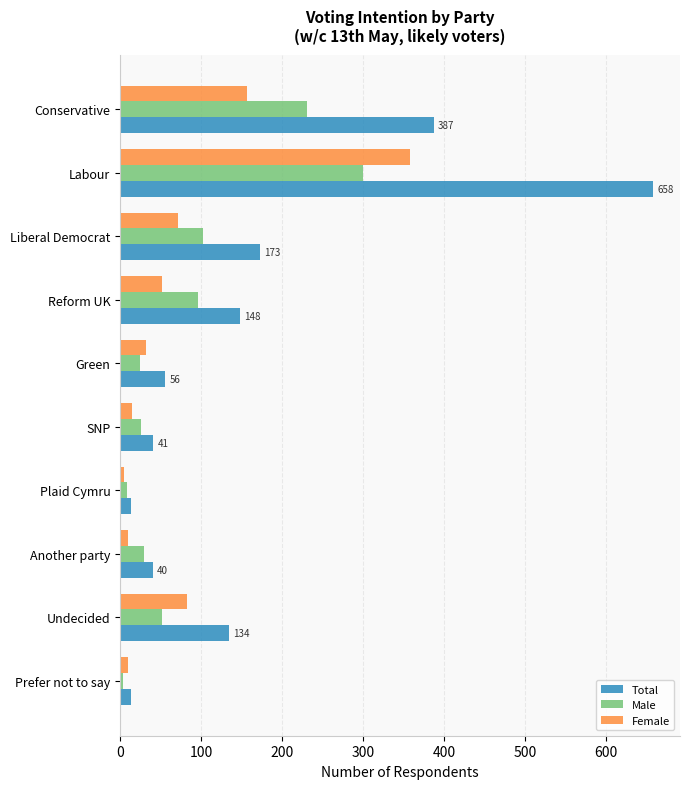

Rank the series by their maximum value, from lowest to highest.

Male, Female, Total